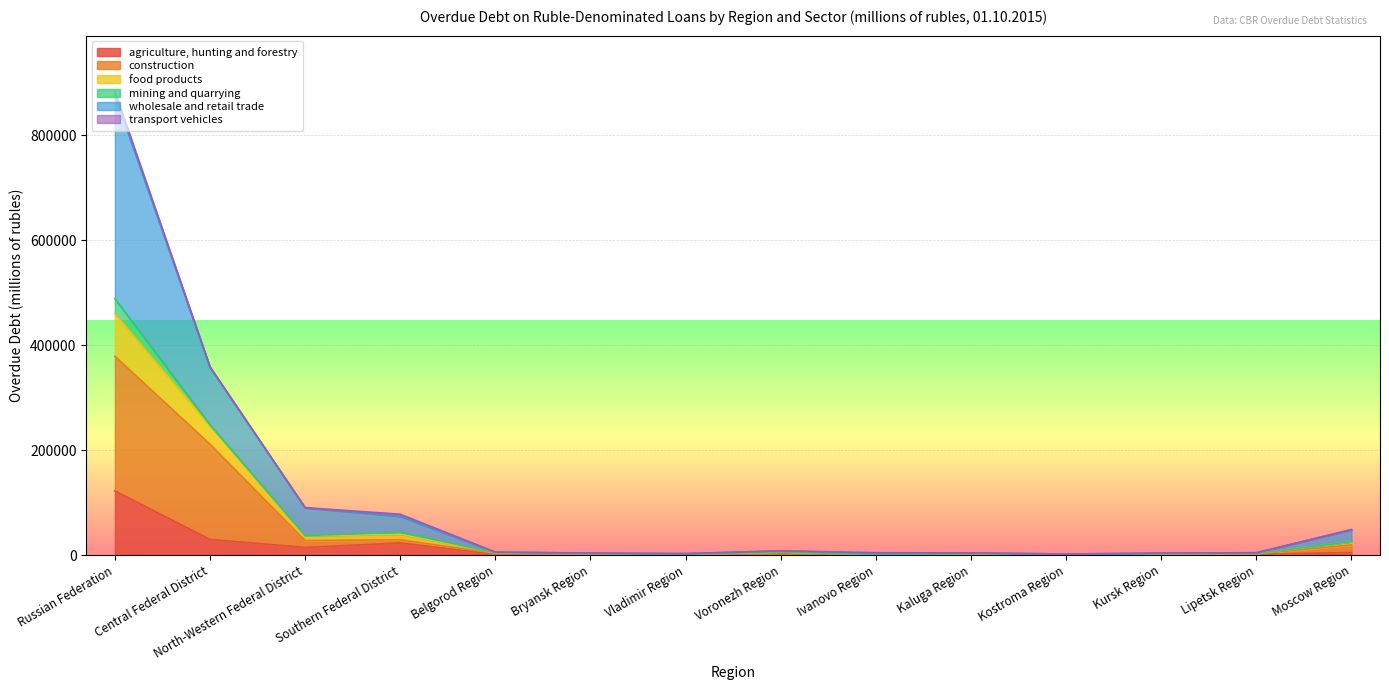

What is the lowest value of the food products series?

1957